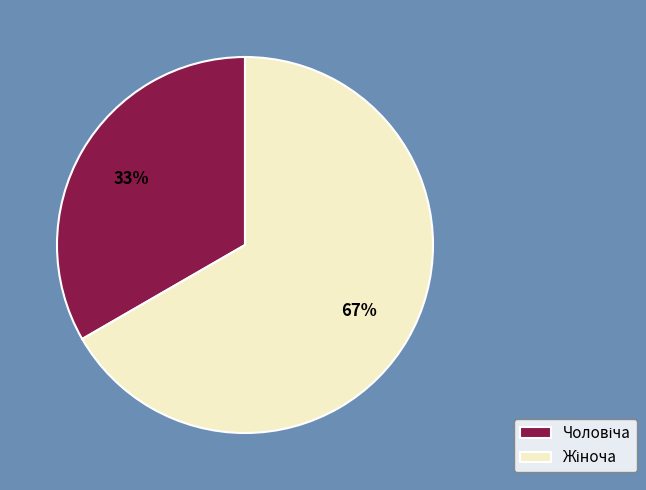

Does any single category account for the majority?

Yes